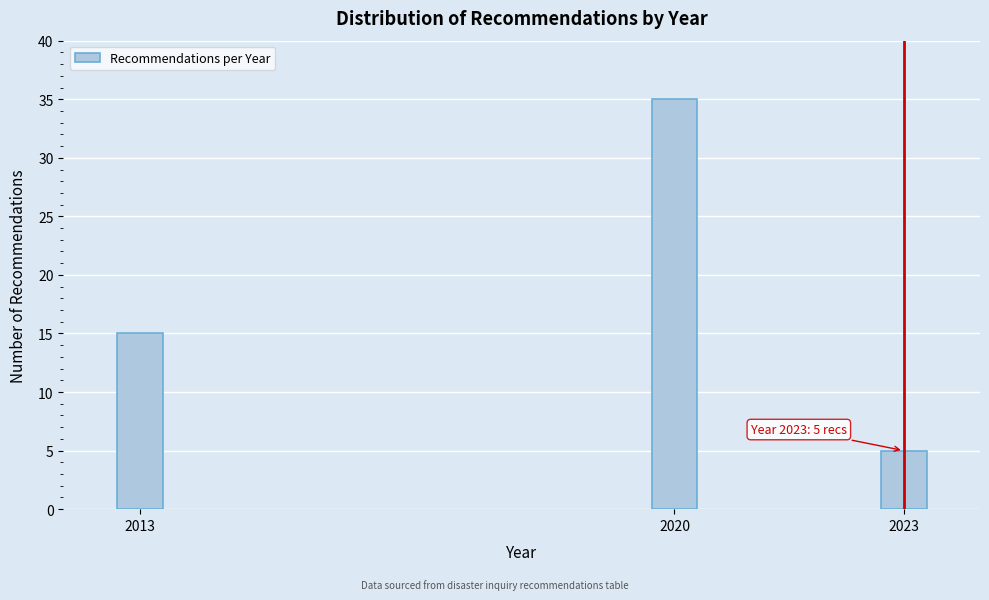

Reading right to left, list all the values displayed in this chart.

2023=5	2020=35	2013=15